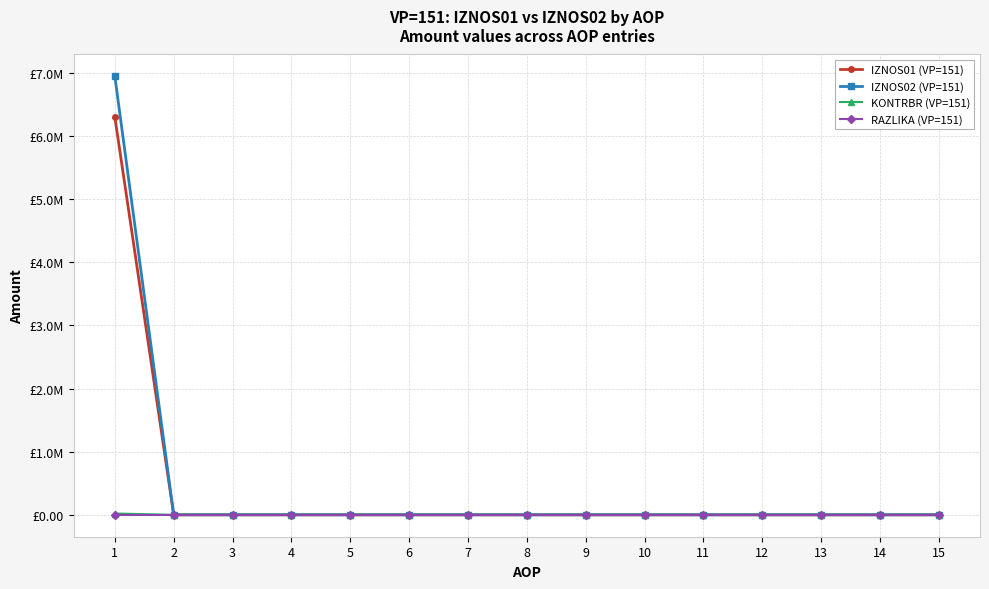

True or false: IZNOS01 (VP=151) and RAZLIKA (VP=151) cross at least once.

False